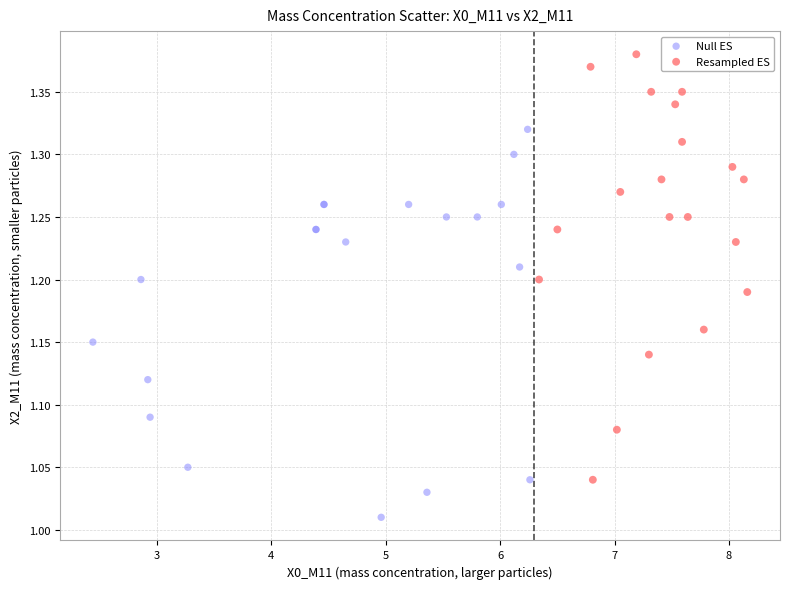

Which series reaches the maximum Y coordinate?

Resampled ES